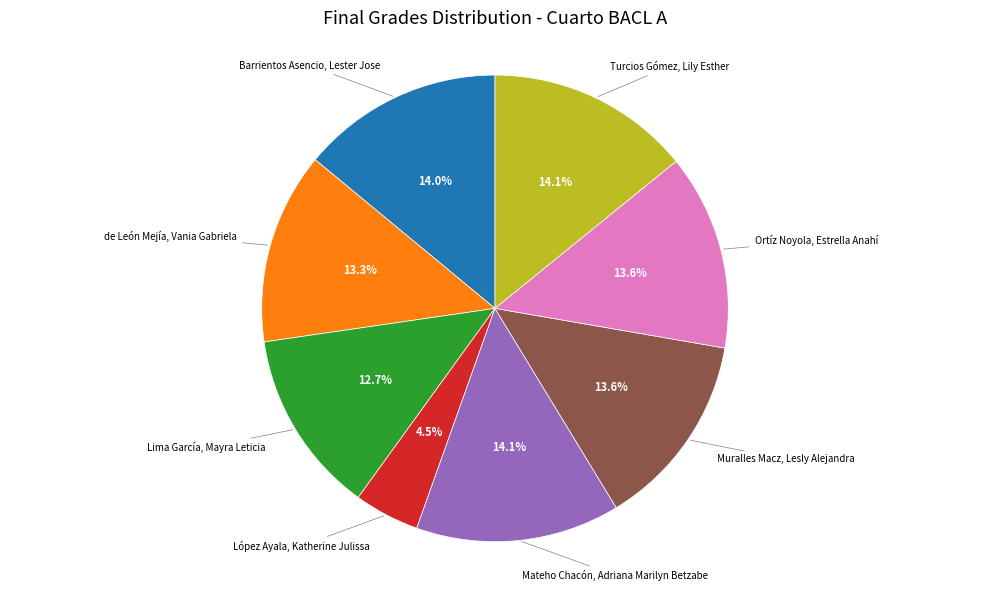

Is there any slice that represents more than half of the pie?

No